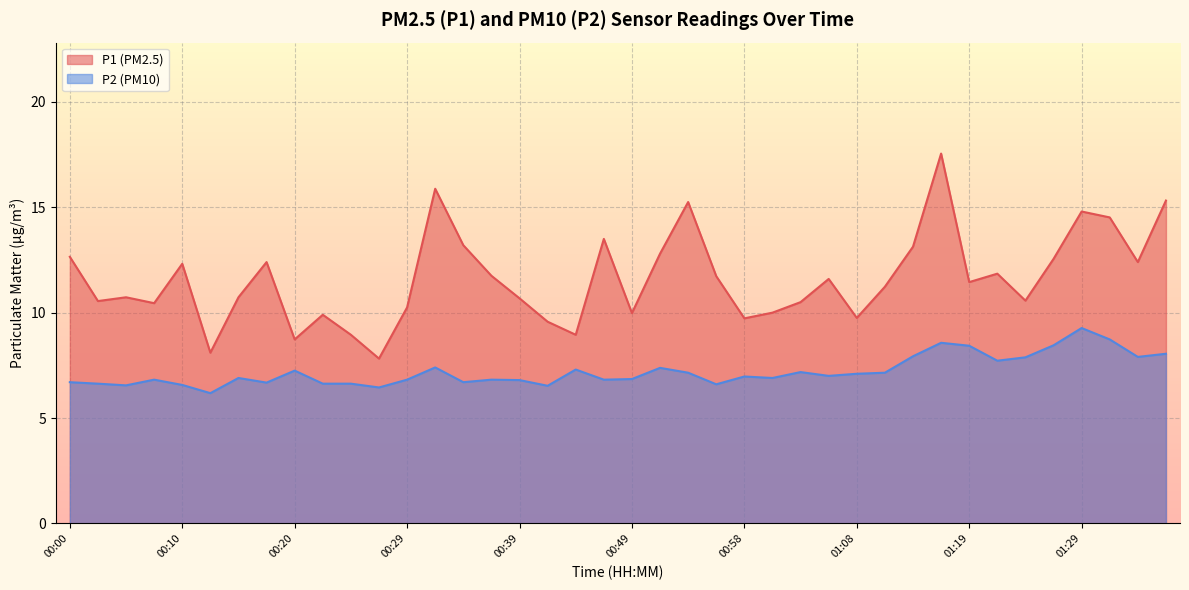

Where does the P1 series first go above 11?

00:00